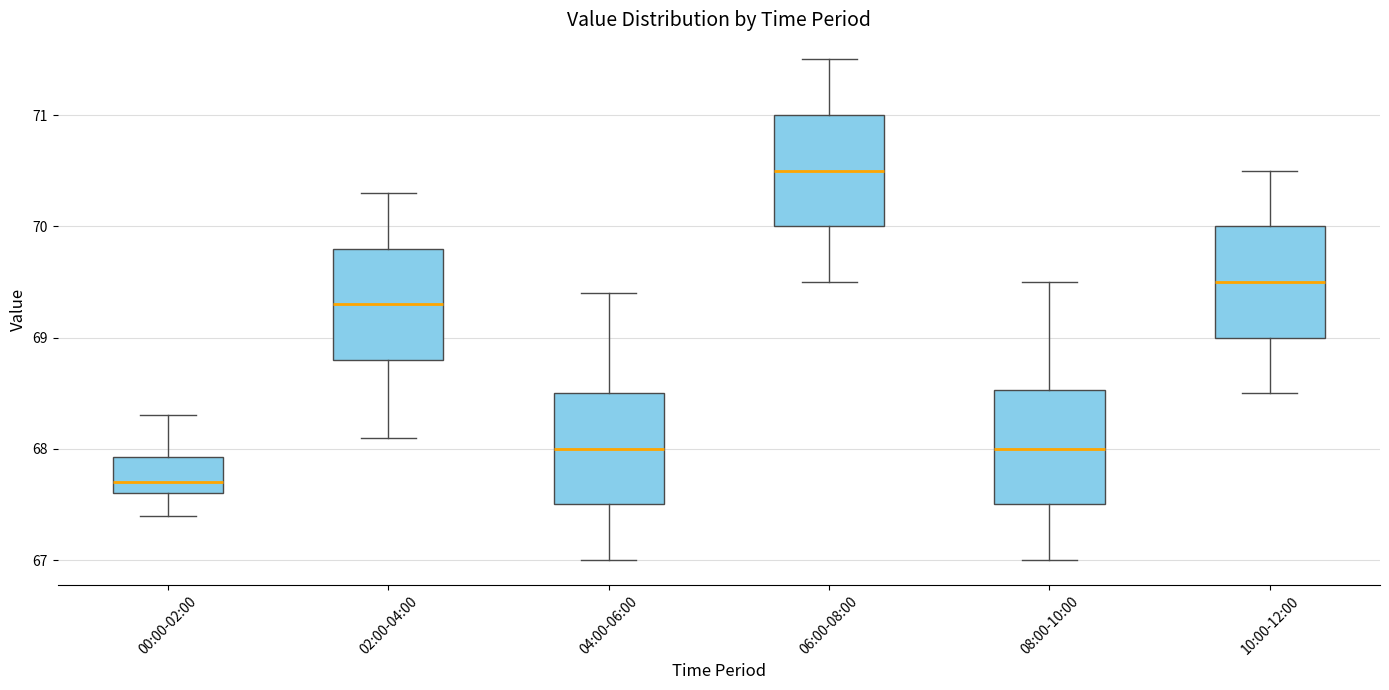

Reading left to right, transcribe this box plot: for each box, give where its median line is, the range the box spans, and where its two whiskers end, as read against the y-axis. The values are not printed on the chart, so give them approximately, as read against the axis.

00:00-02:00: median 67.7, box 67.6 to 67.9, whiskers 67.4 to 68.3
02:00-04:00: median 69.3, box 68.8 to 69.8, whiskers 68.1 to 70.3
04:00-06:00: median 68.0, box 67.5 to 68.5, whiskers 67.0 to 69.4
06:00-08:00: median 70.5, box 70.0 to 71.0, whiskers 69.5 to 71.5
08:00-10:00: median 68.0, box 67.5 to 68.5, whiskers 67.0 to 69.5
10:00-12:00: median 69.5, box 69.0 to 70.0, whiskers 68.5 to 70.5